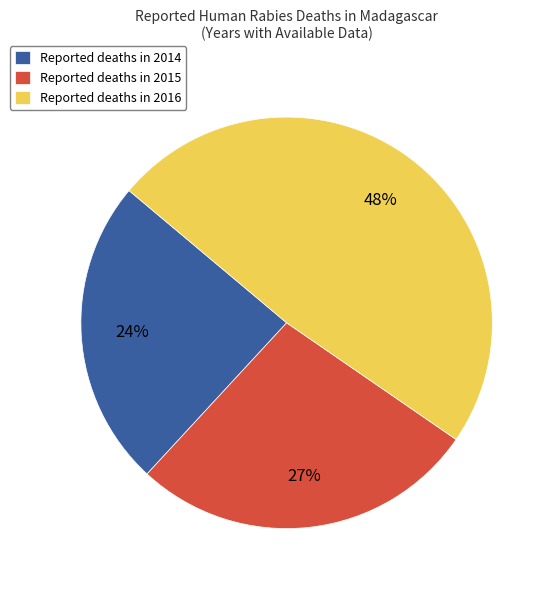

What is the smallest slice in the pie chart?

Reported deaths in 2014